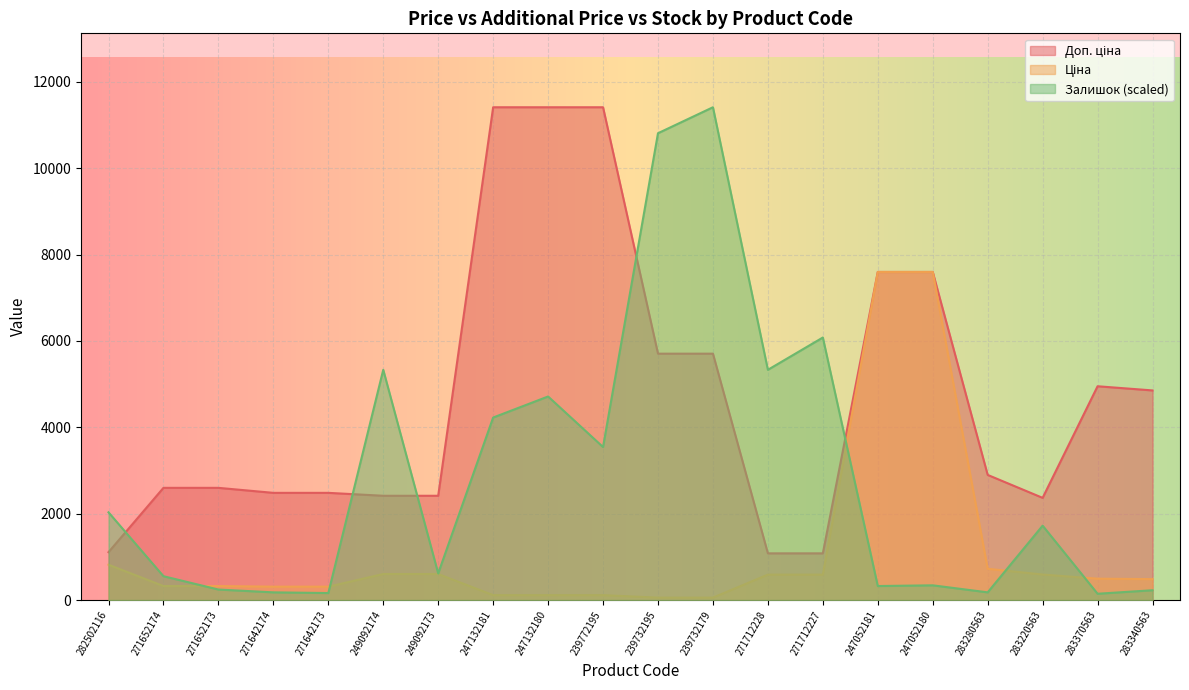

What is the spread (max minus min) of values at 271712227?

5488.9